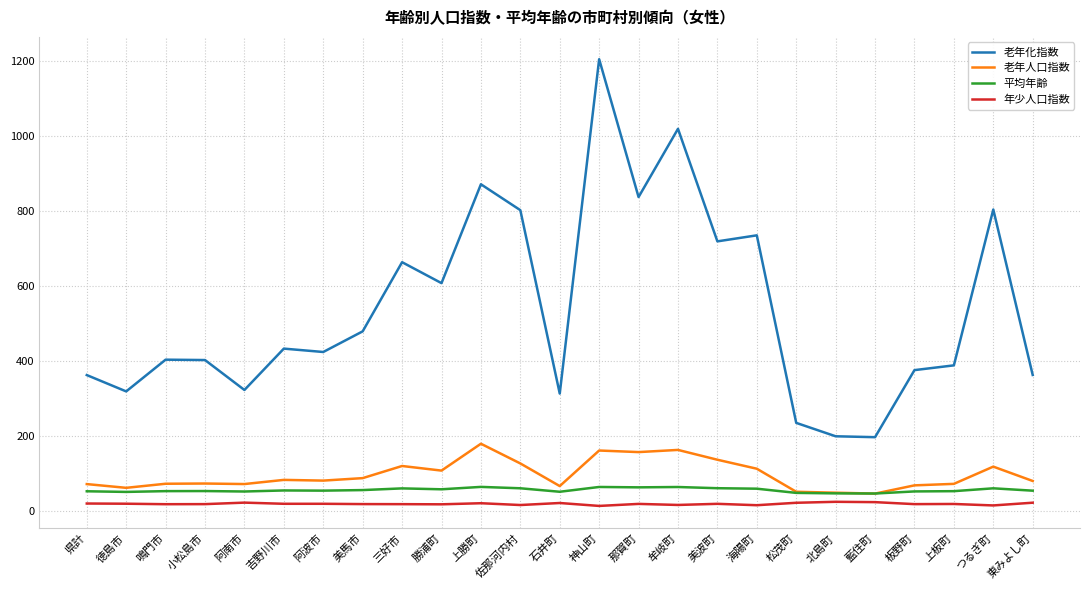

True or false: 平均年齢 and 年少人口指数 cross at least once.

False